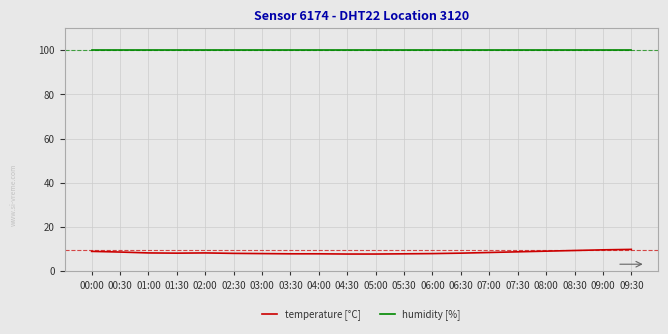

Which series has the largest total across all categories?

humidity [%]